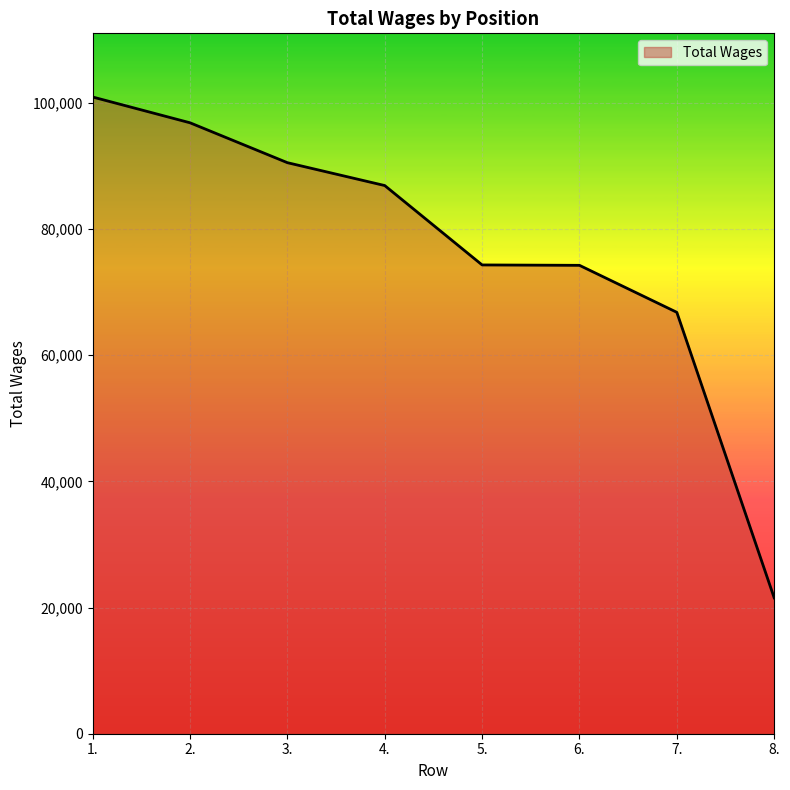

The chart shows a value of 18430 at 3.. True or false?

False